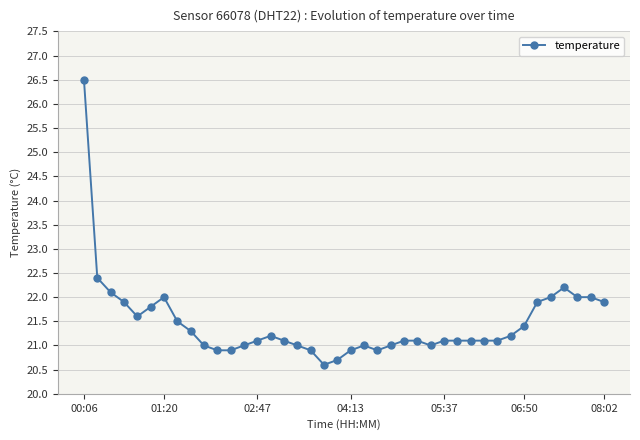

What is the smallest value displayed?

20.6